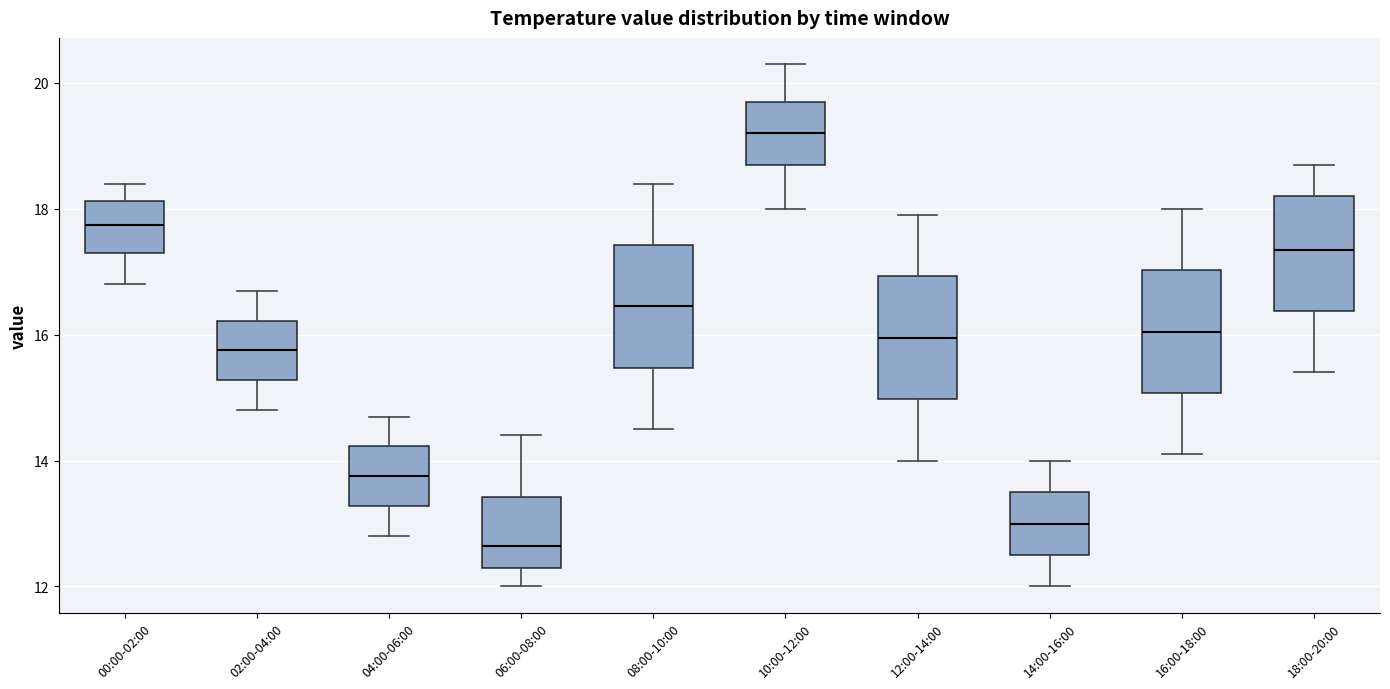

Reading left to right, read every box against the y-axis: the position of its median line, the range the box covers, and the ends of its whiskers. The values are not printed on the chart, so give them approximately, as read against the axis.

00:00-02:00: median 17.8, box 17.4 to 18.2, whiskers 16.8 to 18.4
02:00-04:00: median 15.8, box 15.2 to 16.2, whiskers 14.8 to 16.8
04:00-06:00: median 13.8, box 13.2 to 14.2, whiskers 12.8 to 14.8
06:00-08:00: median 12.6, box 12.4 to 13.4, whiskers 12.0 to 14.4
08:00-10:00: median 16.4, box 15.4 to 17.4, whiskers 14.6 to 18.4
10:00-12:00: median 19.2, box 18.8 to 19.8, whiskers 18.0 to 20.4
12:00-14:00: median 16.0, box 15.0 to 17.0, whiskers 14.0 to 18.0
14:00-16:00: median 13.0, box 12.6 to 13.6, whiskers 12.0 to 14.0
16:00-18:00: median 16.0, box 15.0 to 17.0, whiskers 14.2 to 18.0
18:00-20:00: median 17.4, box 16.4 to 18.2, whiskers 15.4 to 18.8